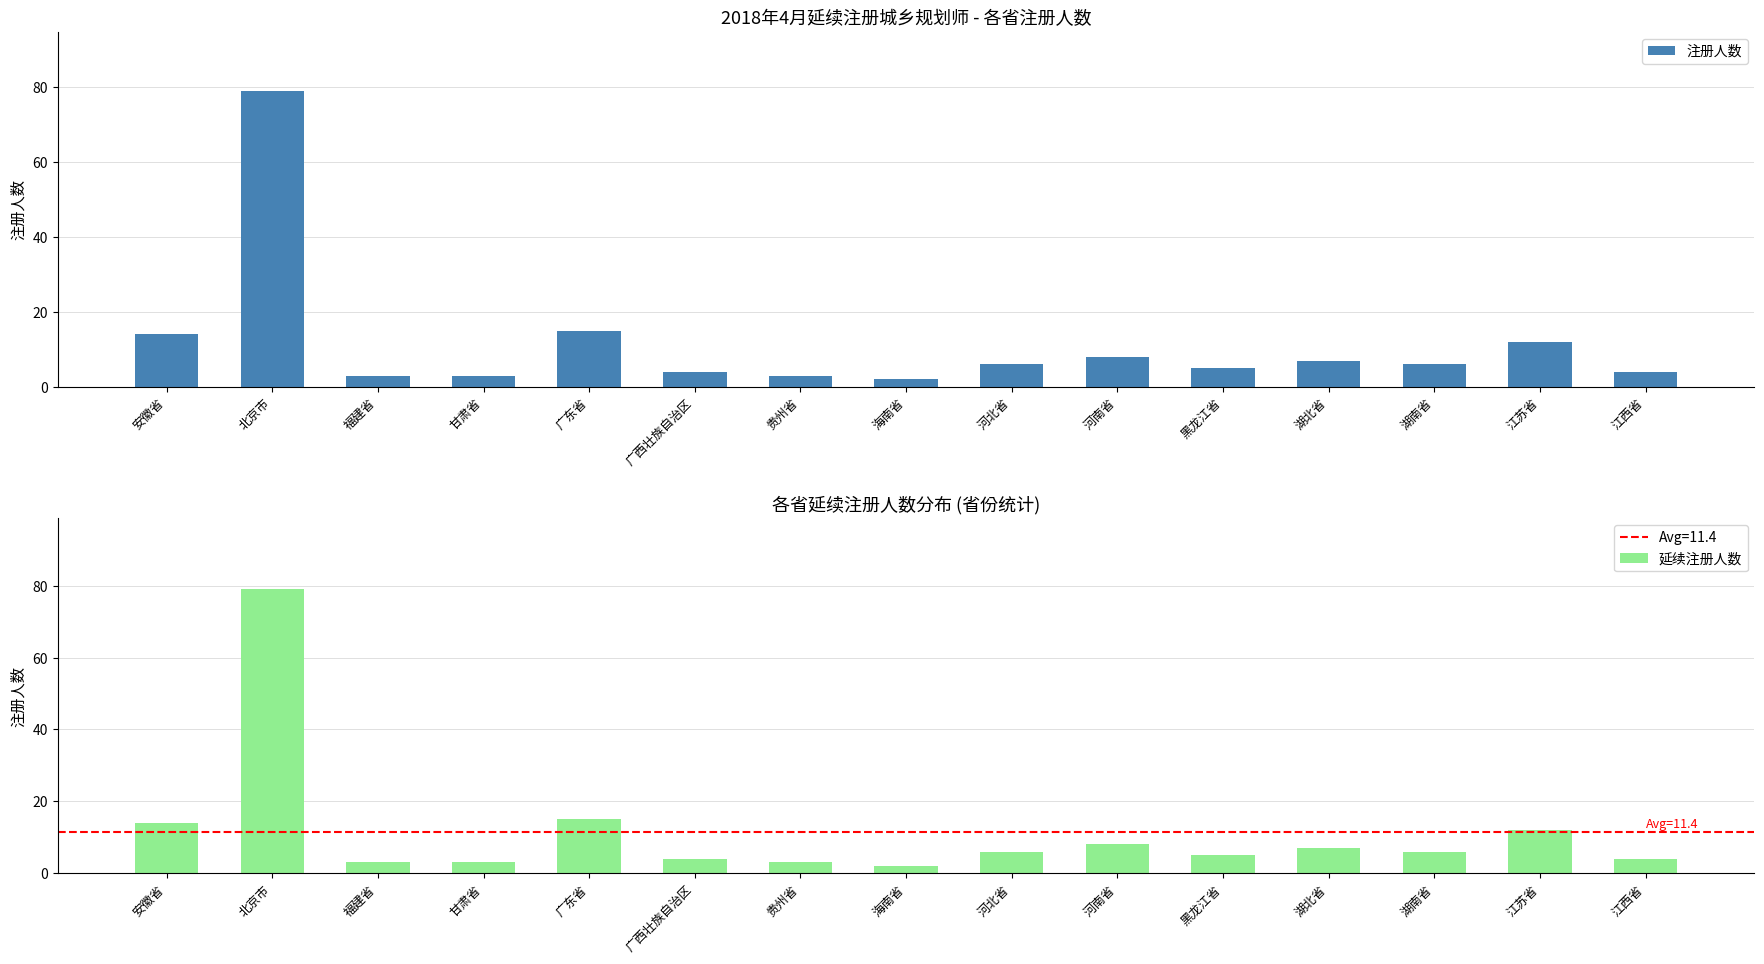

What is the label of the 5th bar from the left?

广东省